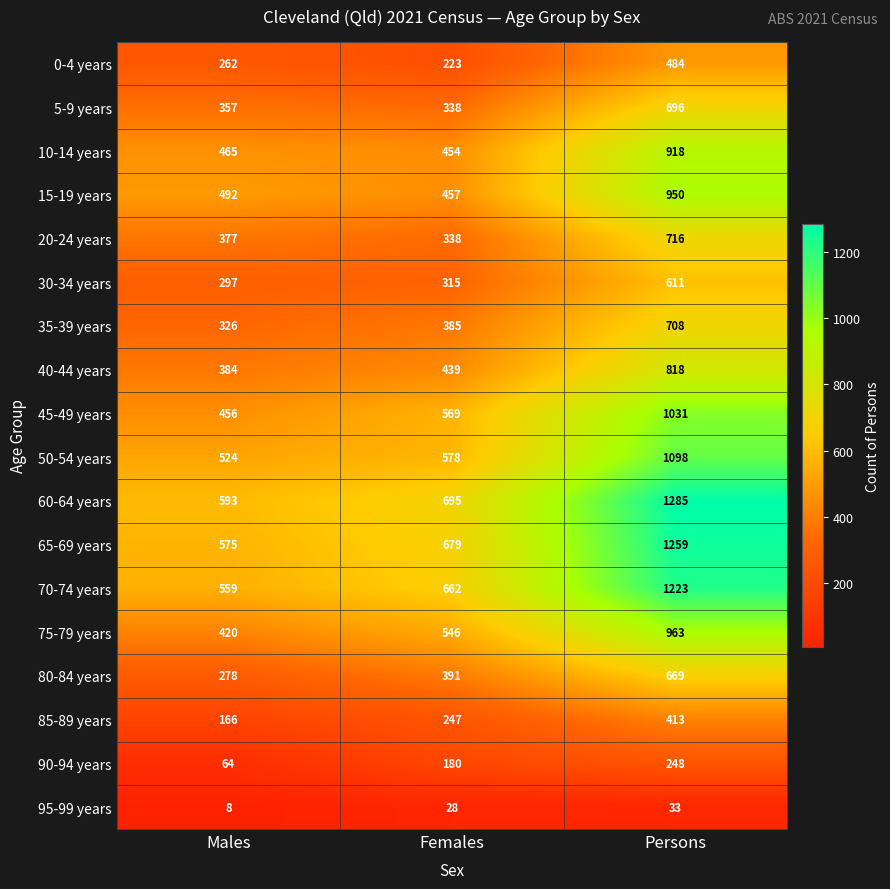

What is the minimum value shown in the chart?

8